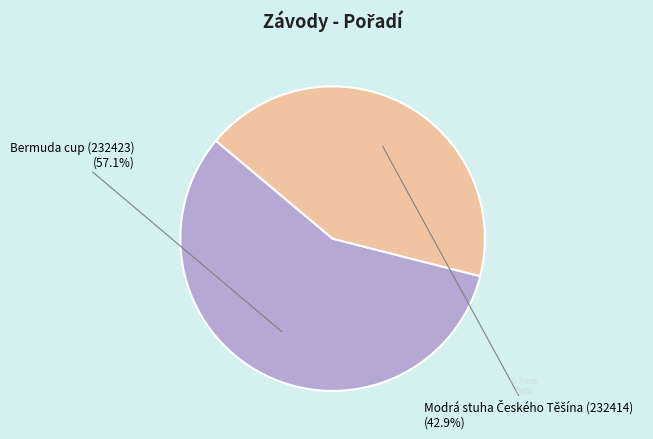

Is there any slice that represents more than half of the pie?

Yes